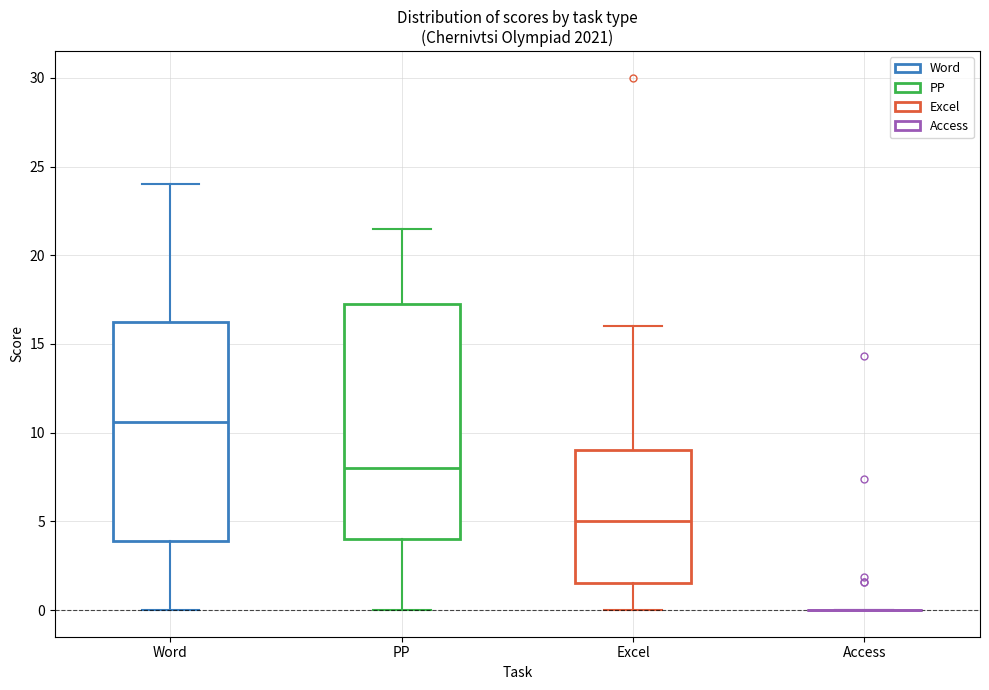

Reading left to right, read every box against the y-axis: the position of its median line, the range the box covers, and the ends of its whiskers. The values are not printed on the chart, so give them approximately, as read against the axis.

Word: median 10.5, box 4.0 to 16.5, whiskers 0.0 to 24.0
PP: median 8.0, box 4.0 to 17.5, whiskers 0.0 to 21.5
Excel: median 5.0, box 1.5 to 9.0, whiskers 0.0 to 16.0
Access: box collapsed to a line at 0.0, whiskers 0.0 to 0.0